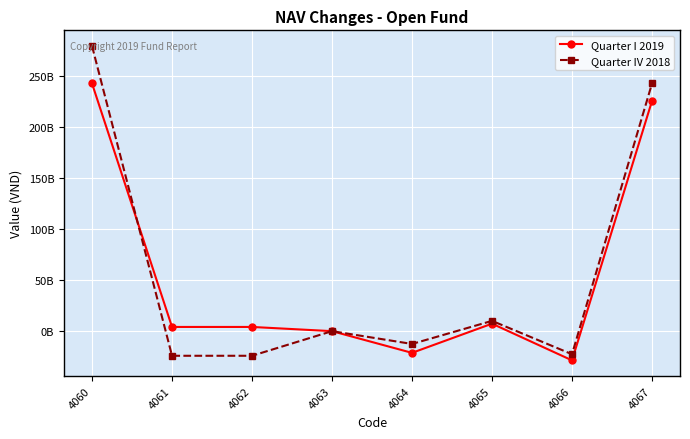

True or false: Quarter IV 2018 and Quarter I 2019 cross at least once.

True